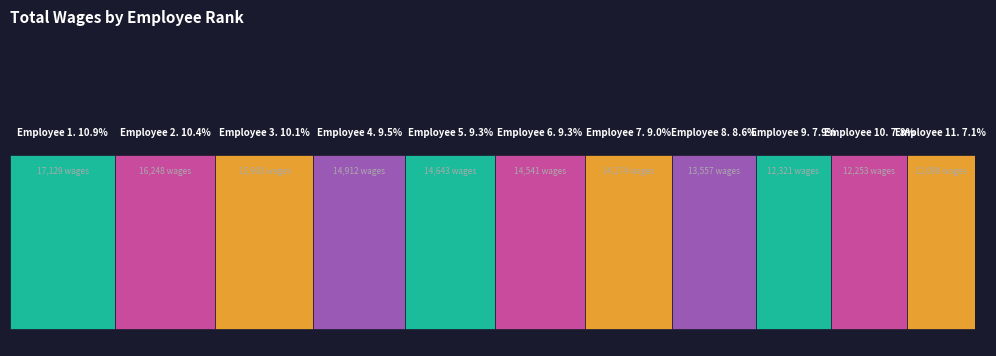

What is the change in value from 2. to 5.?

-1605